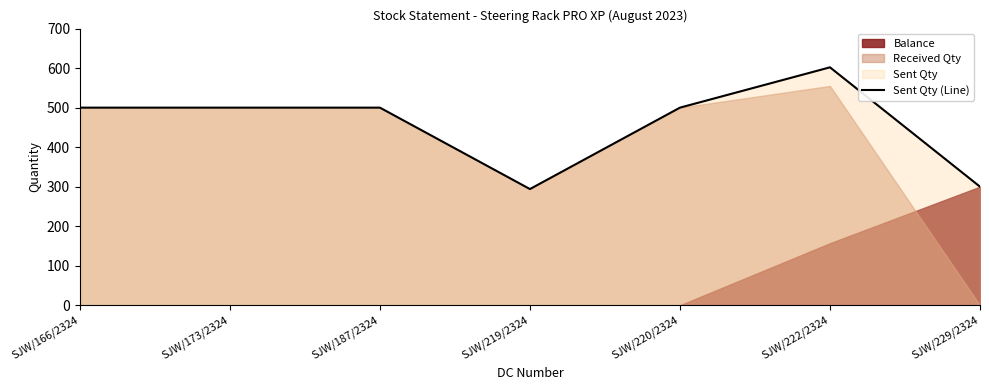

What is the maximum value for Sent Qty (Line)?

602